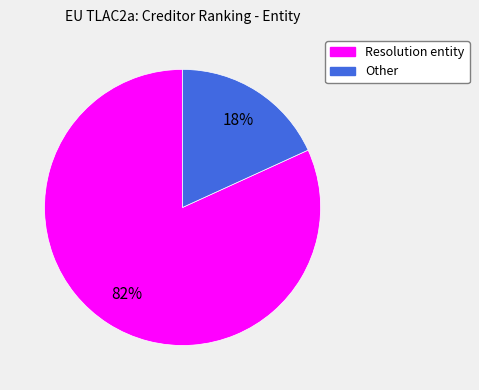

Rank the categories by value from lowest to highest.

Other, Resolution entity